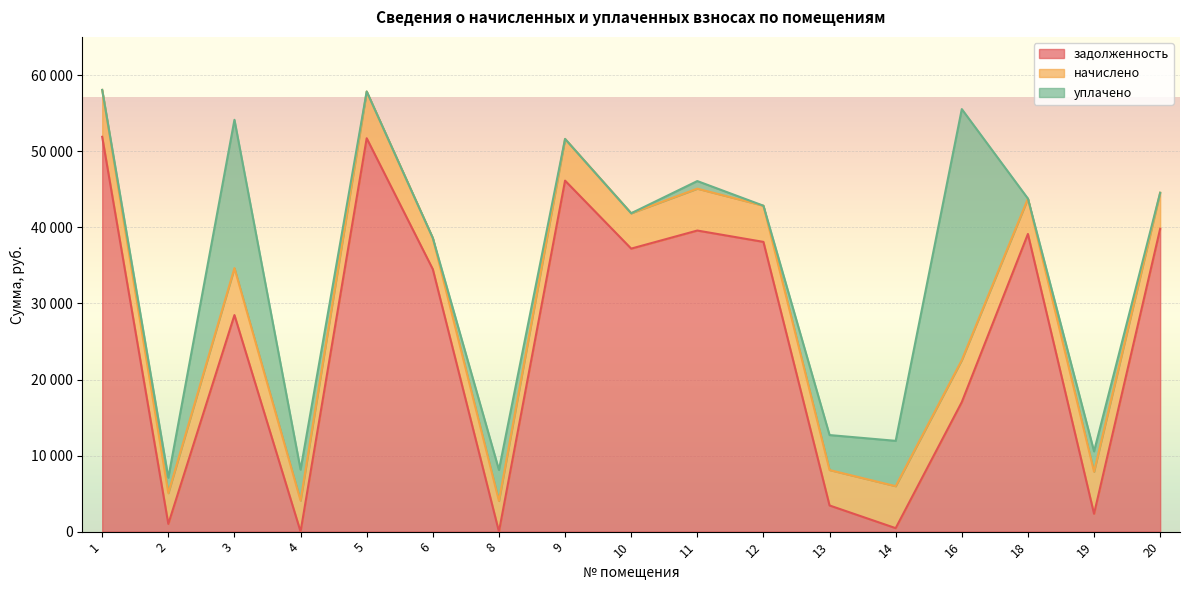

True or false: уплачено and задолженность intersect in this chart.

True